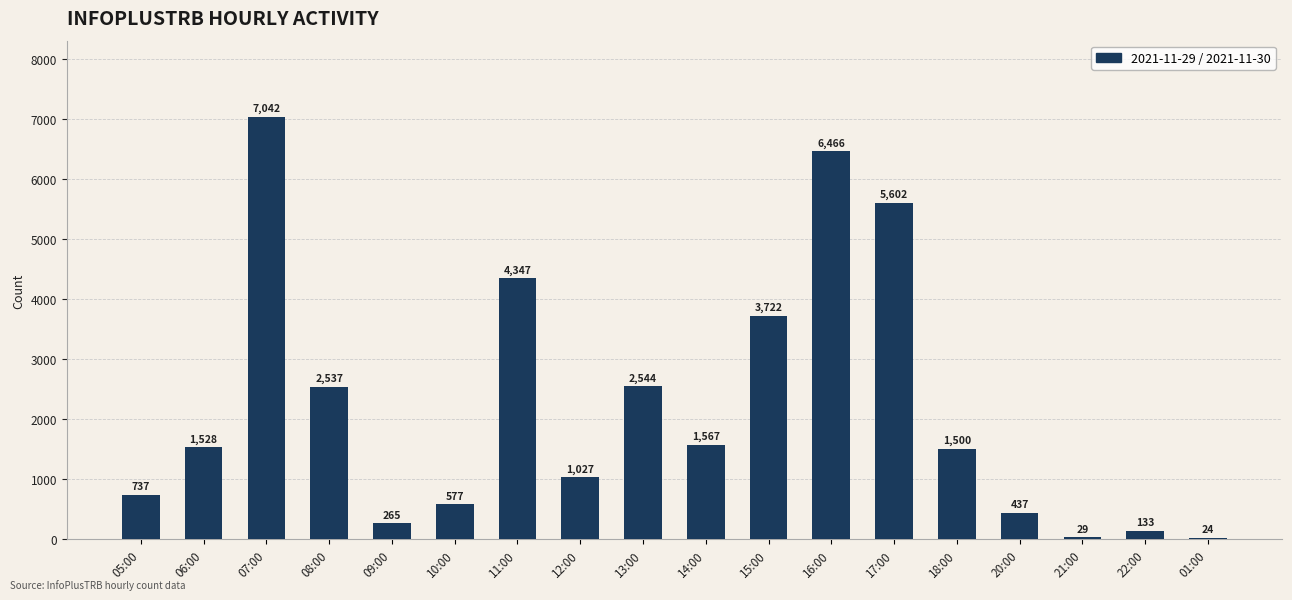

What is the change in value from 10:00 to 15:00?

+3145